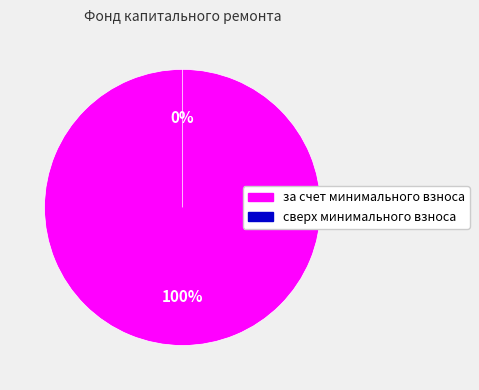

How much of the chart is everything except сверх минимального взноса?

100.0%